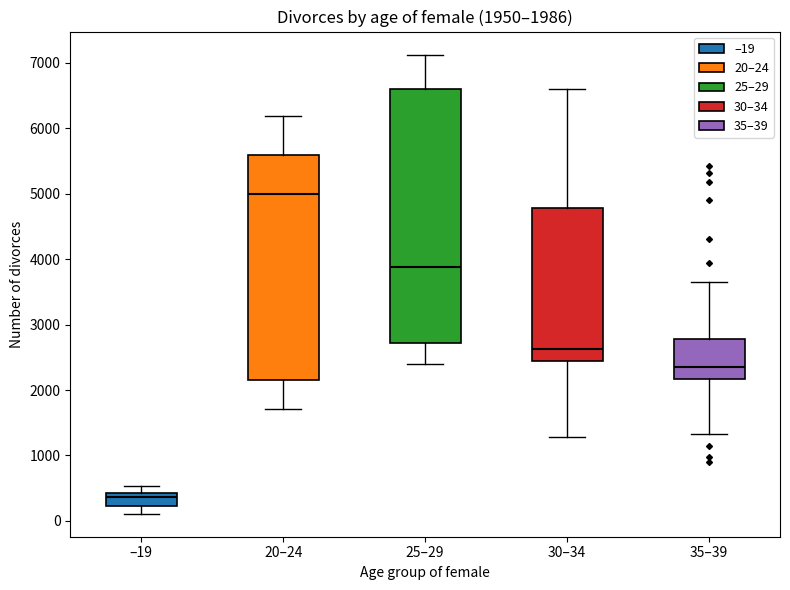

Which box has the lowest median line?

–19